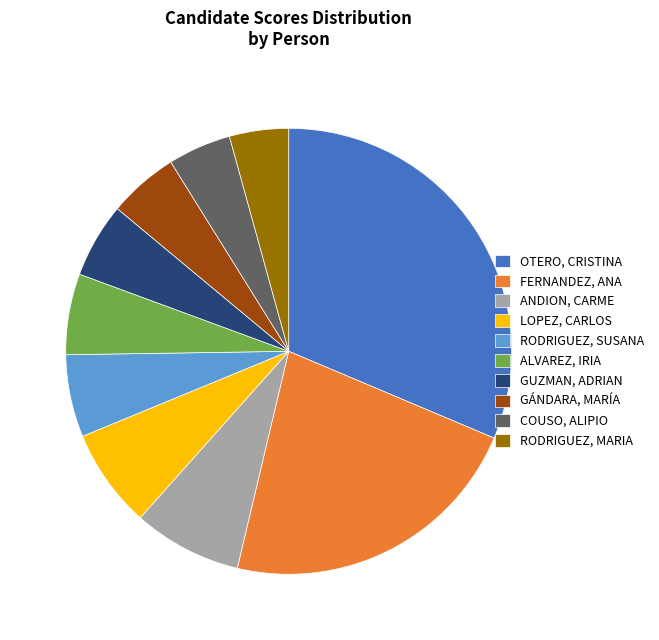

Which slice is the largest?

OTERO, CRISTINA